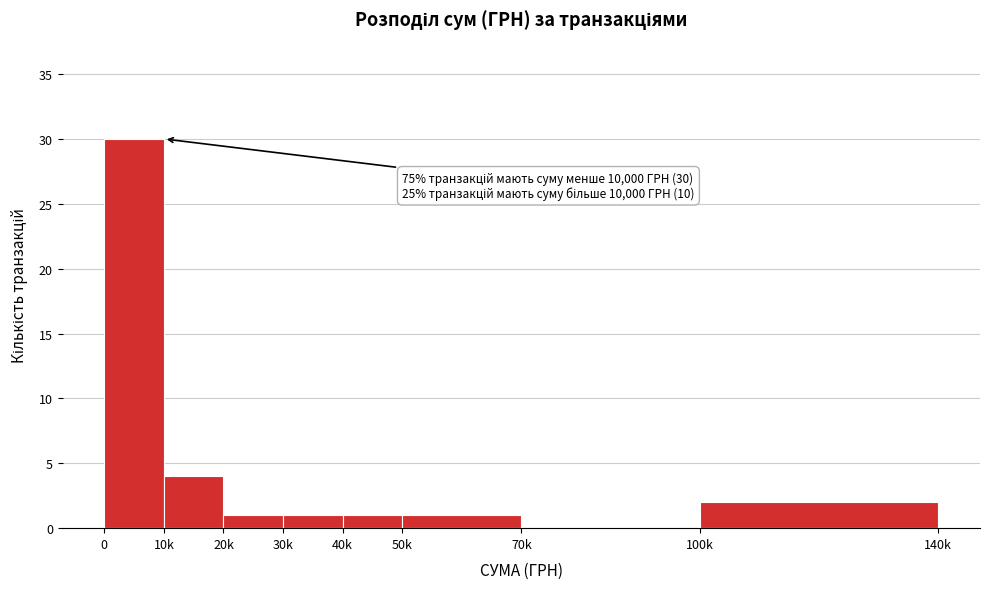

Reading right to left, what are all the values shown in this chart?

100k=2	70k=0	50k=1	40k=1	30k=1	20k=1	10k=4	0=30